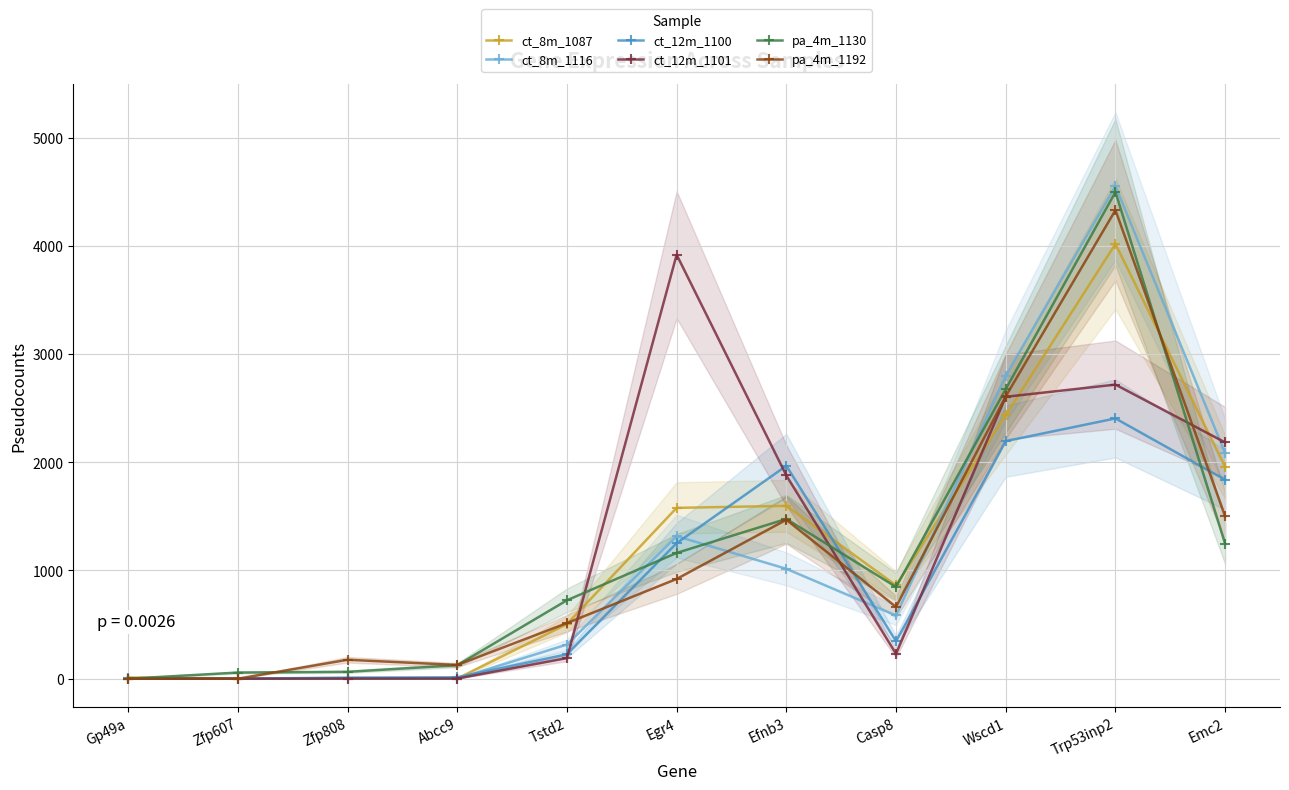

What is the difference between the second highest and minimum values in the pa_4m_1130 series?

2676.0